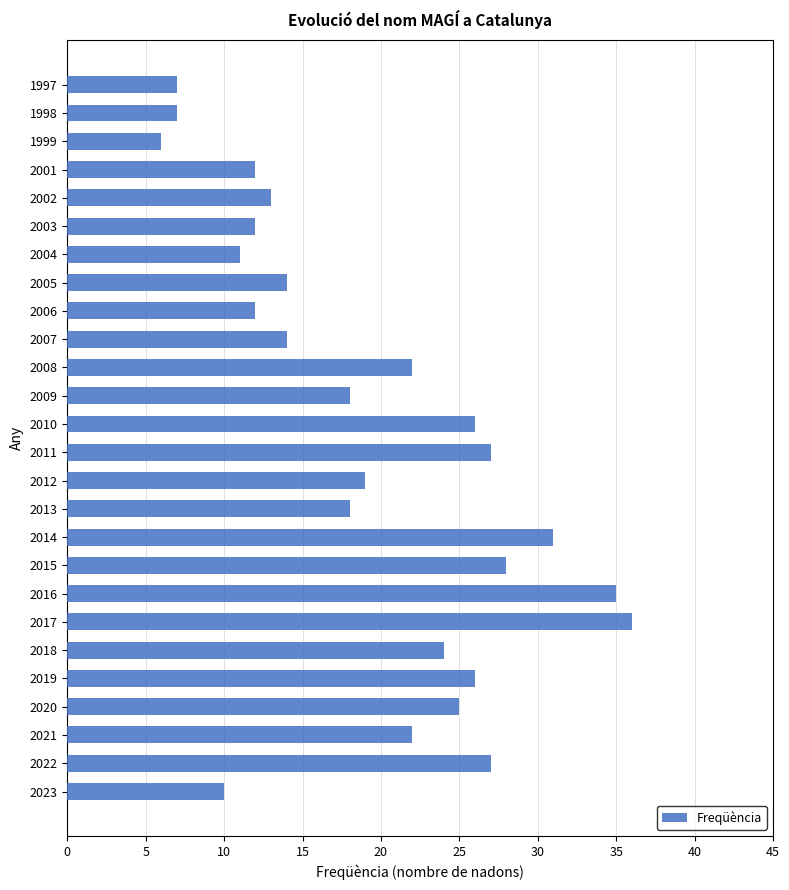

Which label corresponds to the smallest value in the chart?

1999